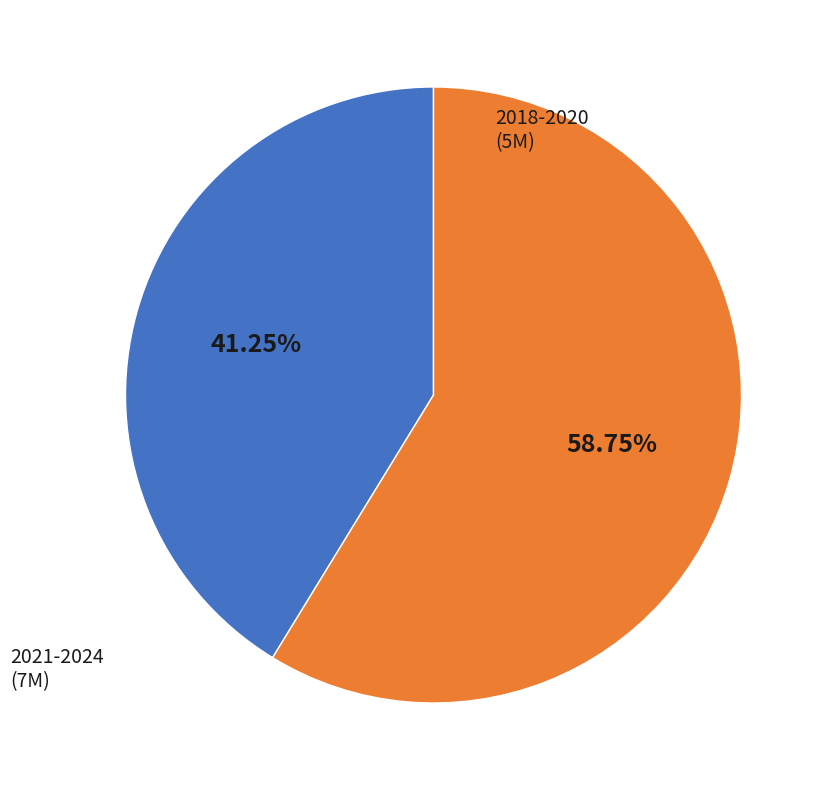

How many slices are in this pie chart?

2